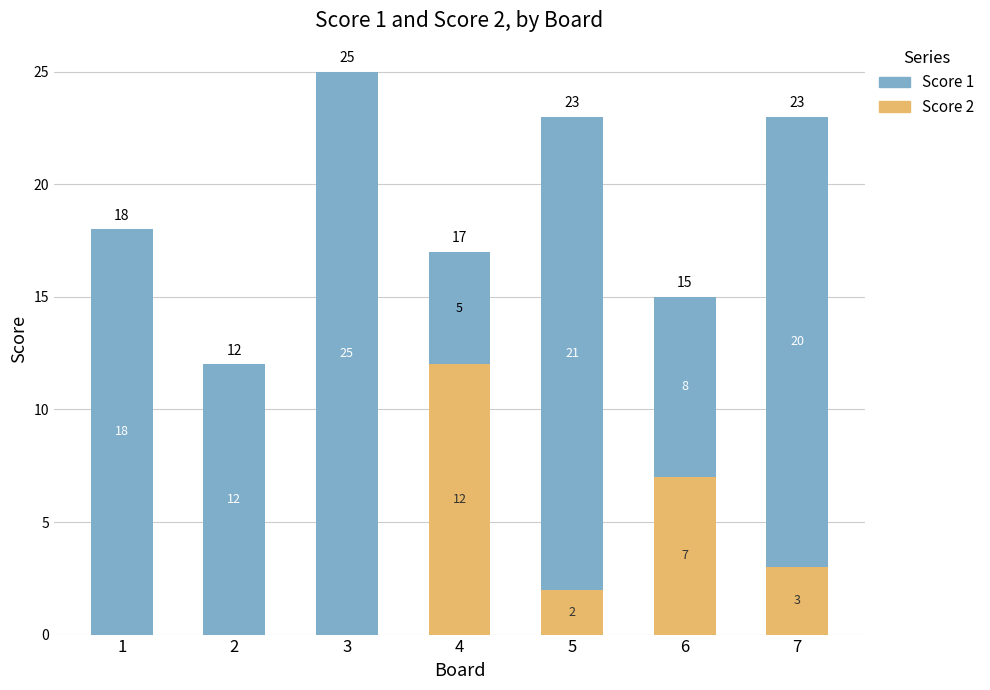

What is the sum of all Score 2 values?

24